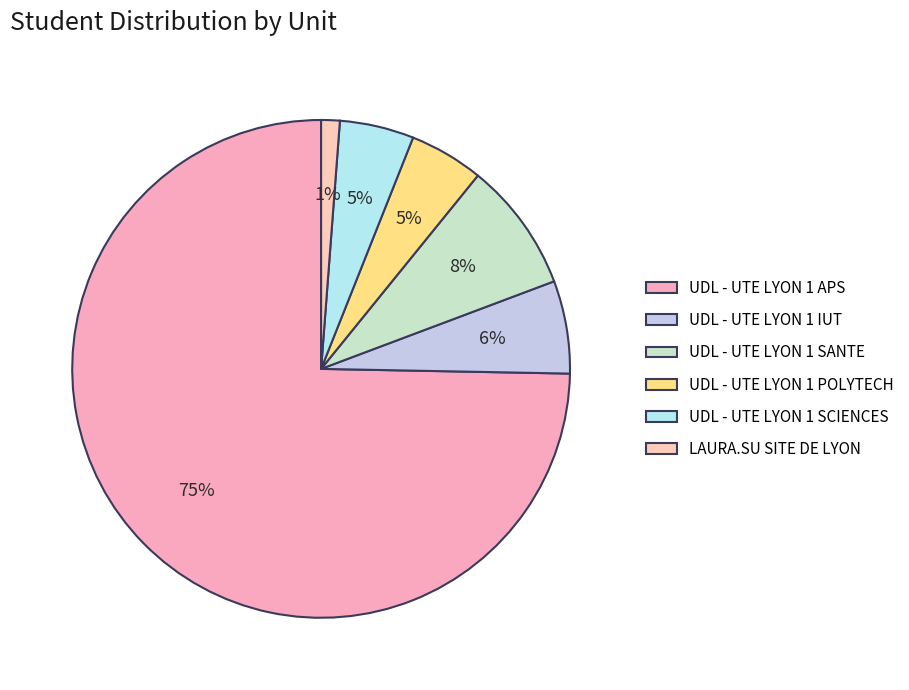

Between UDL - UTE LYON 1 POLYTECH and LAURA.SU SITE DE LYON, which is larger?

UDL - UTE LYON 1 POLYTECH